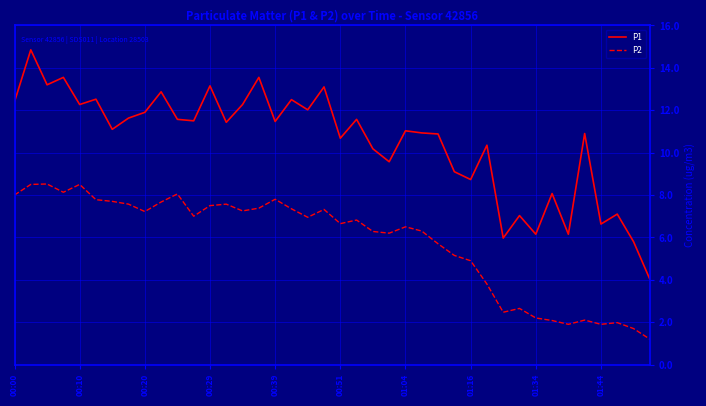

True or false: P1 and P2 cross at least once.

False